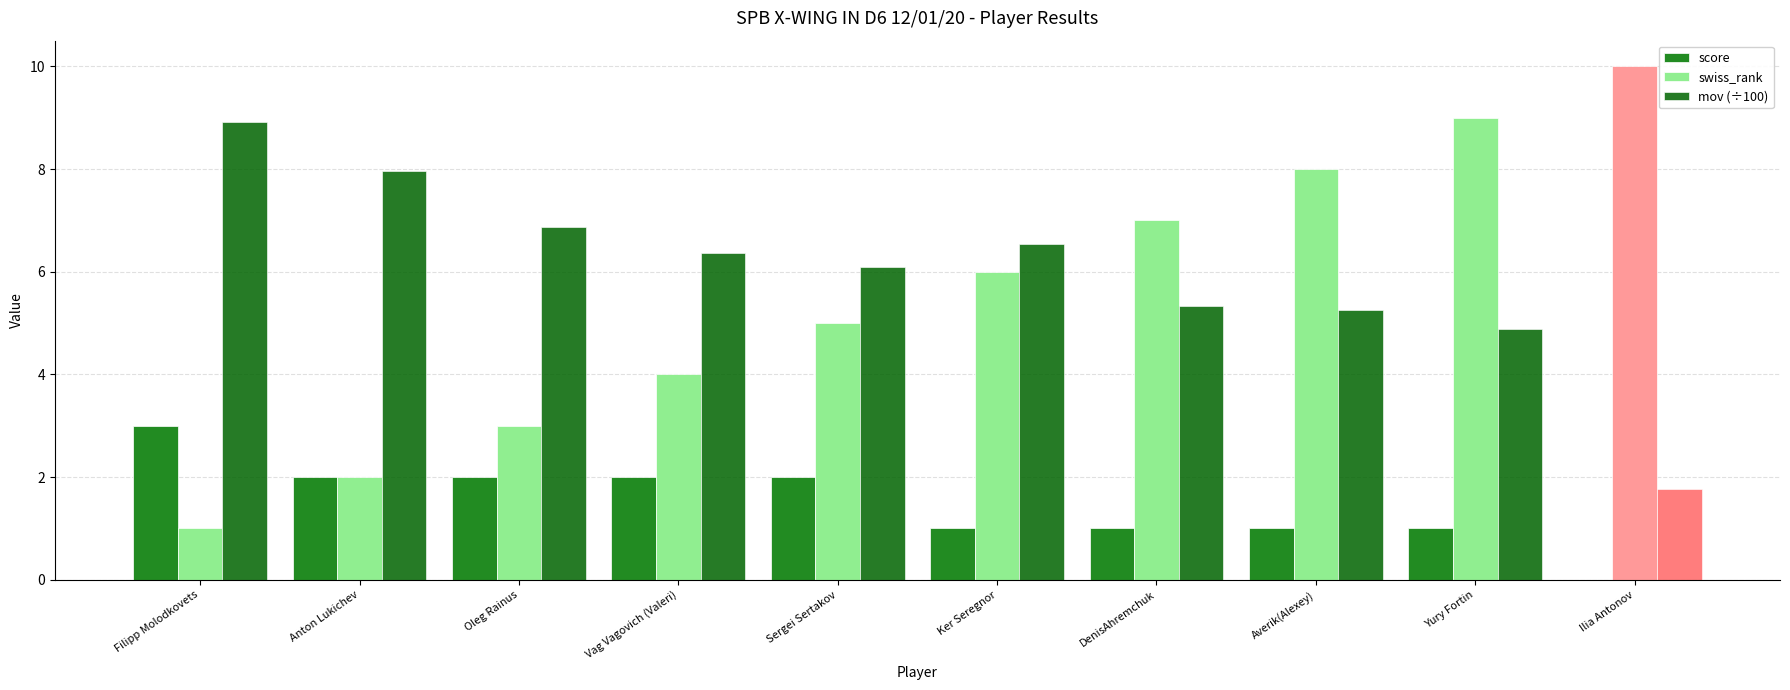

What is the sum of all mov (÷100) values?

60.0